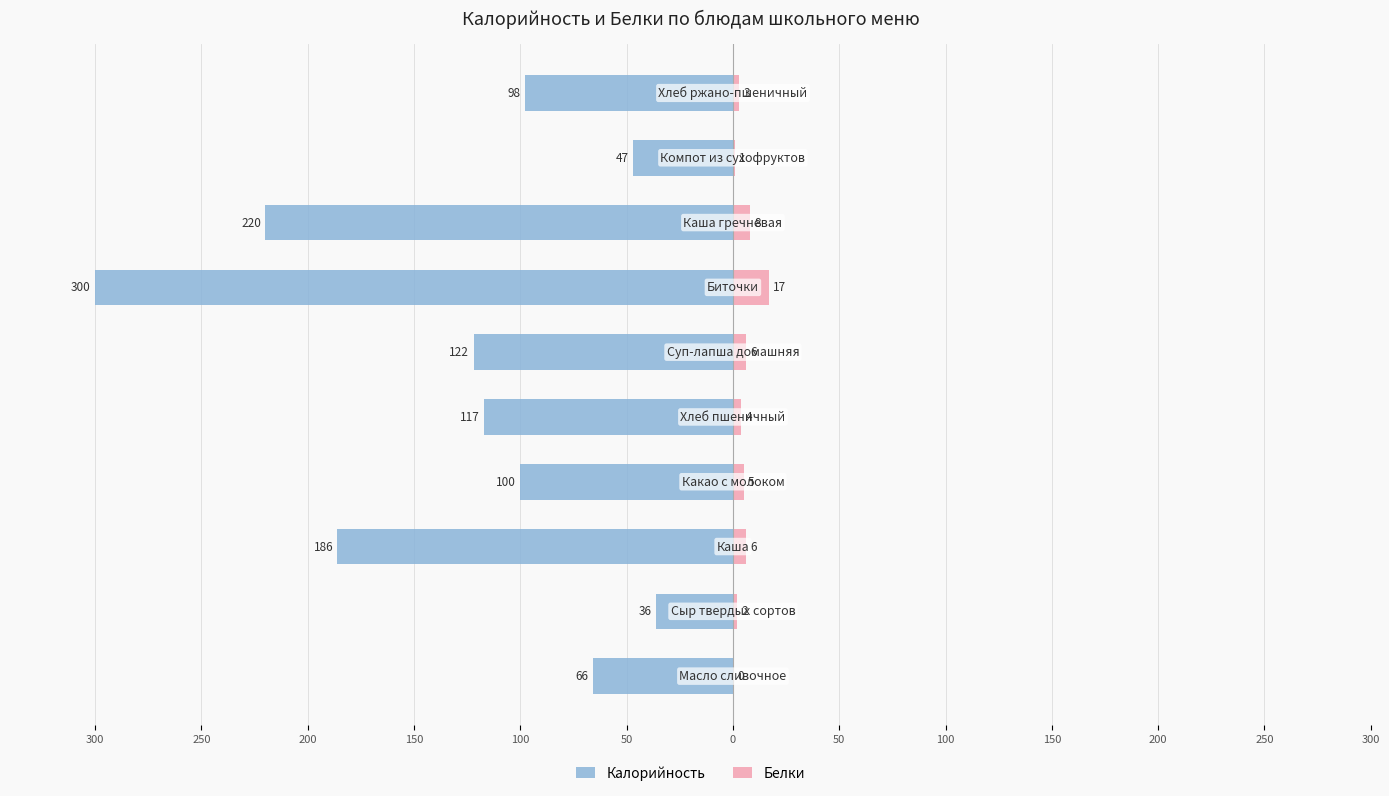

Is the value of Калорийность at 50 greater than the value of Белки at 150?

No